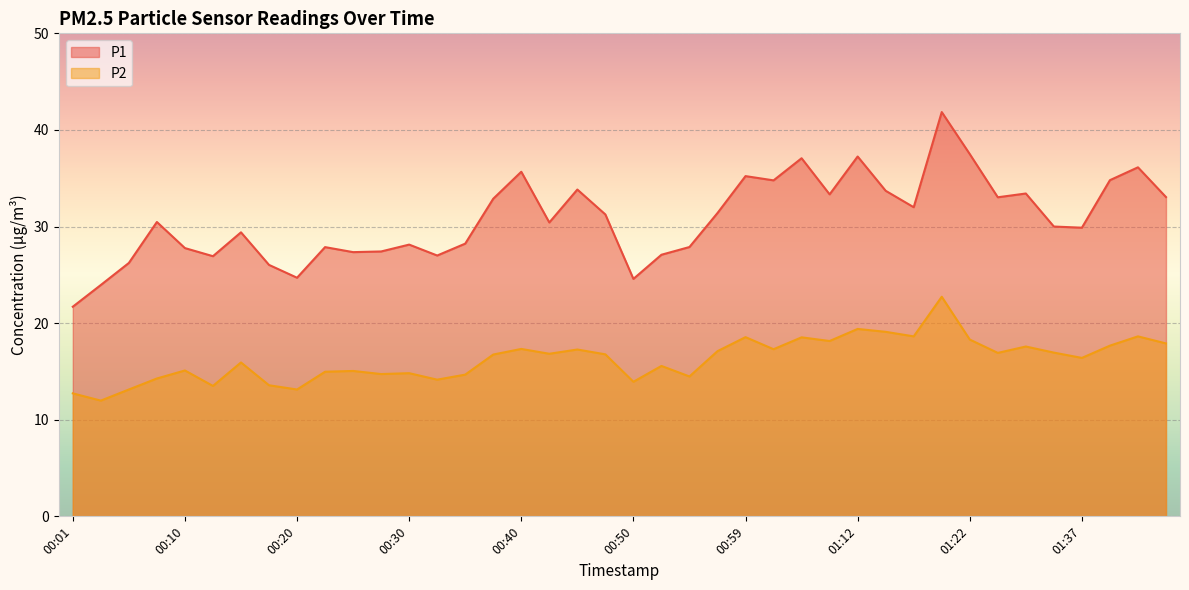

In P1, how many points are lower than both neighbors (excluding endpoints)?

11